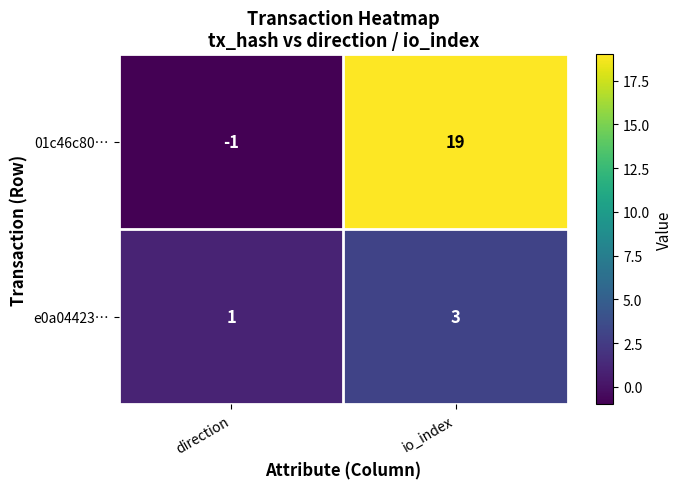

Rank the series by their maximum value, from lowest to highest.

e0a04423…, 01c46c80…